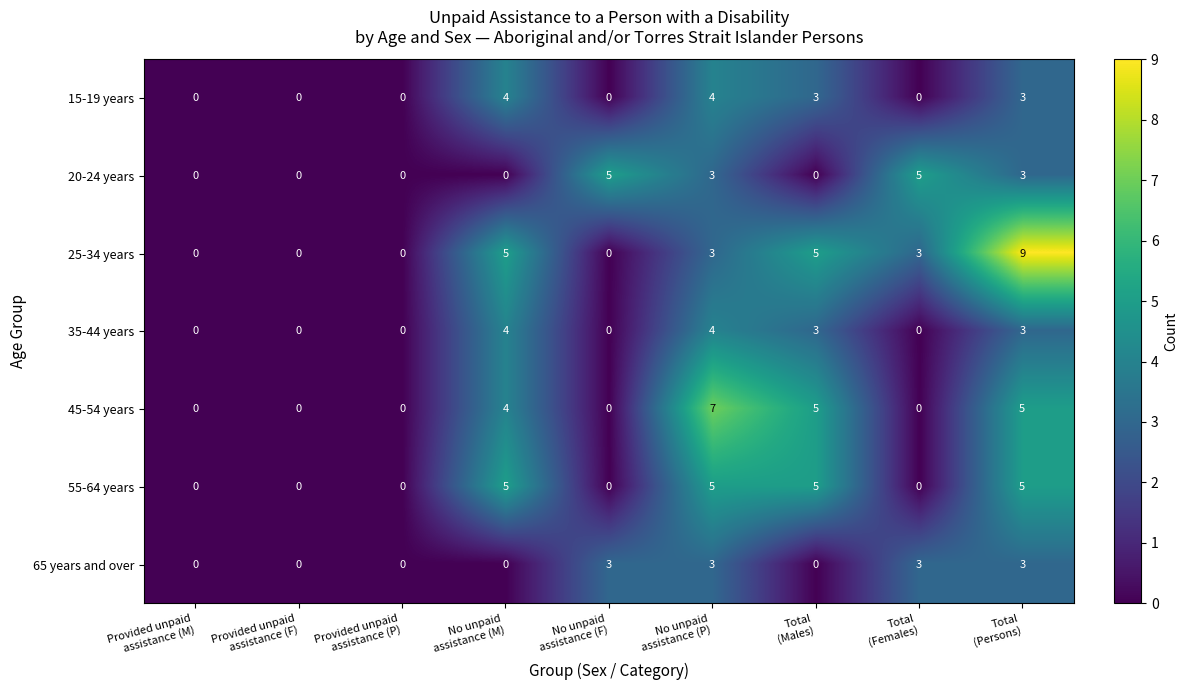

At how many categories does at least one series exceed 3?

6